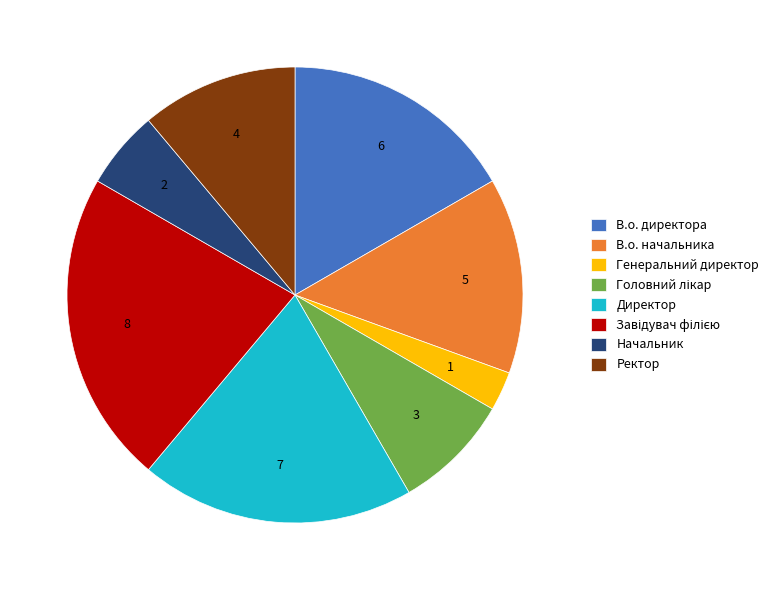

Which slice is the smallest?

Генеральний директор